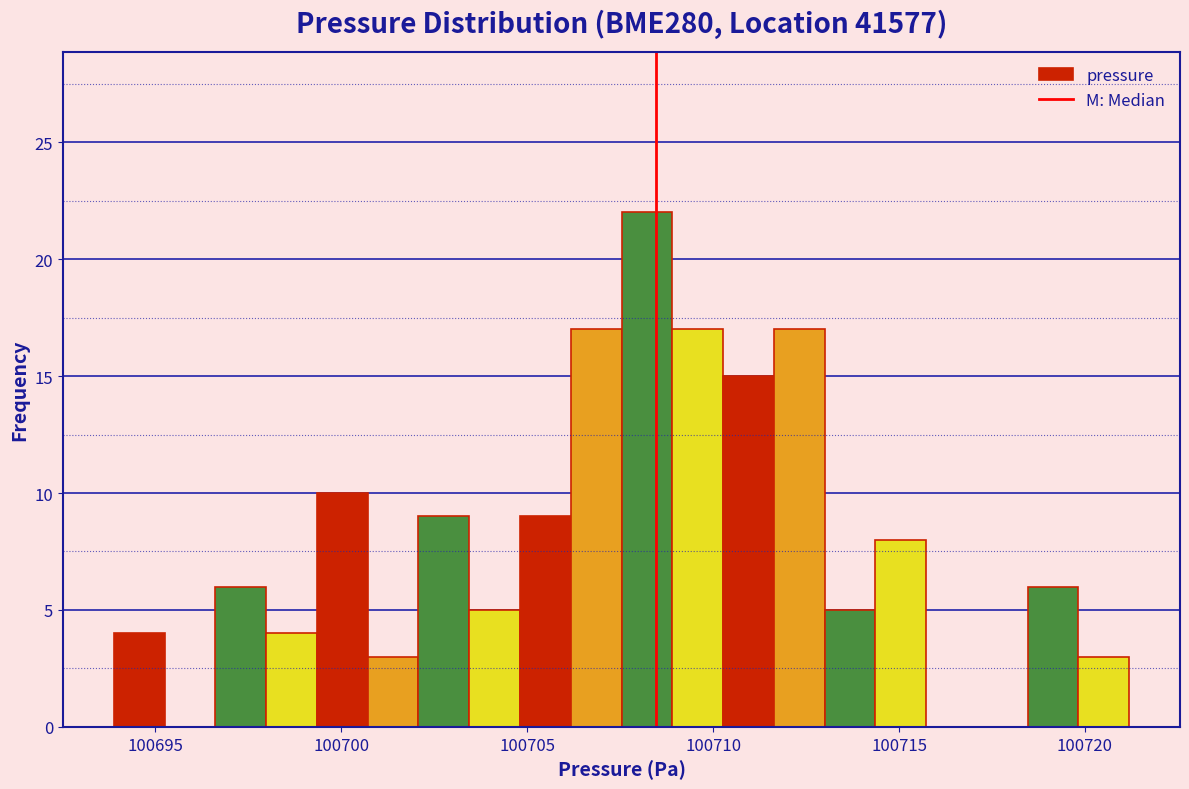

Read against the x-axis, roughly where is the centre of the tallest bar?

100708.0